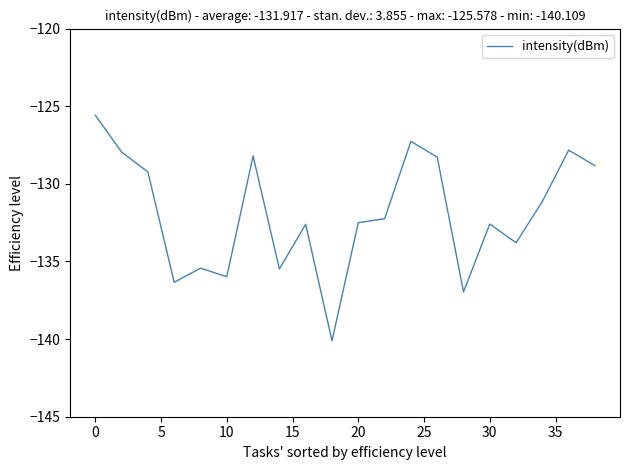

What is the difference between the maximum and minimum values?

14.5